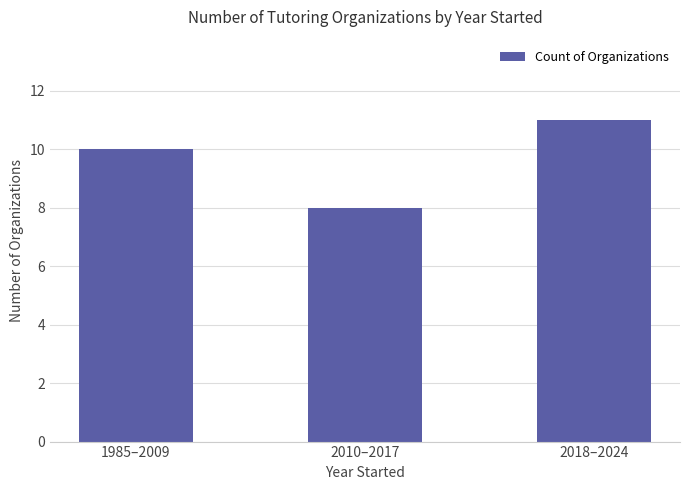

What is the sum of the values at 2010–2017 and 1985–2009?

18